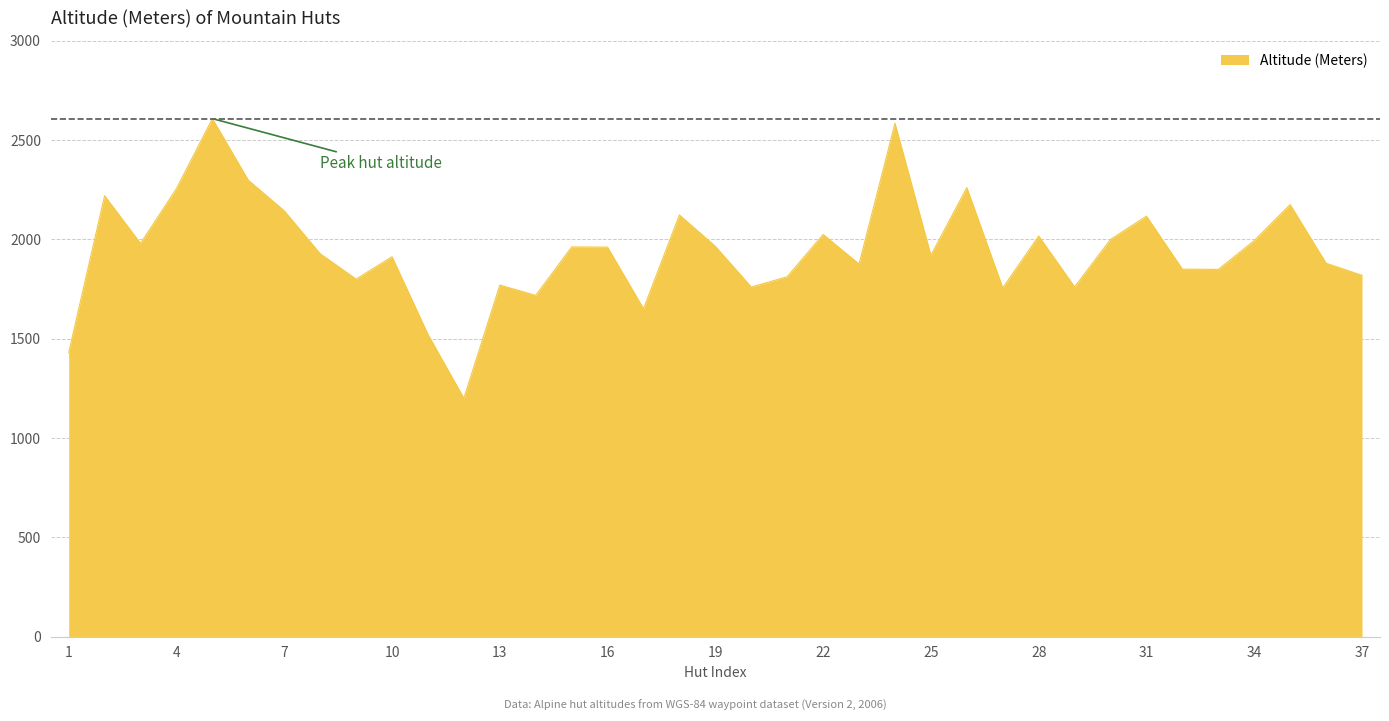

What is the difference between the maximum and minimum values?

1408